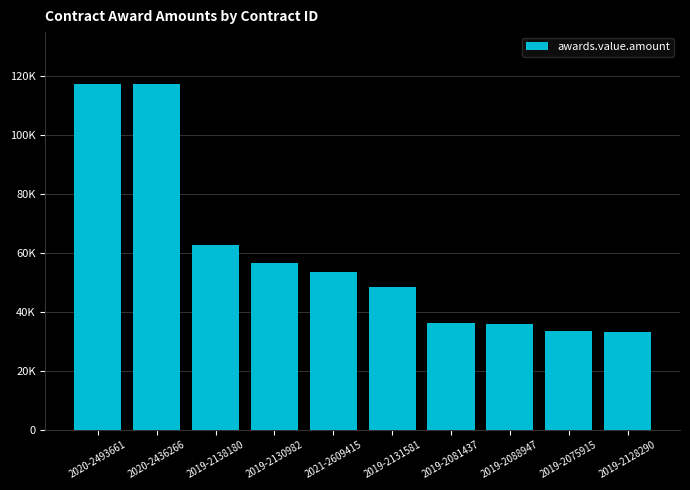

What is the difference between the second highest and second lowest values?

83550.0